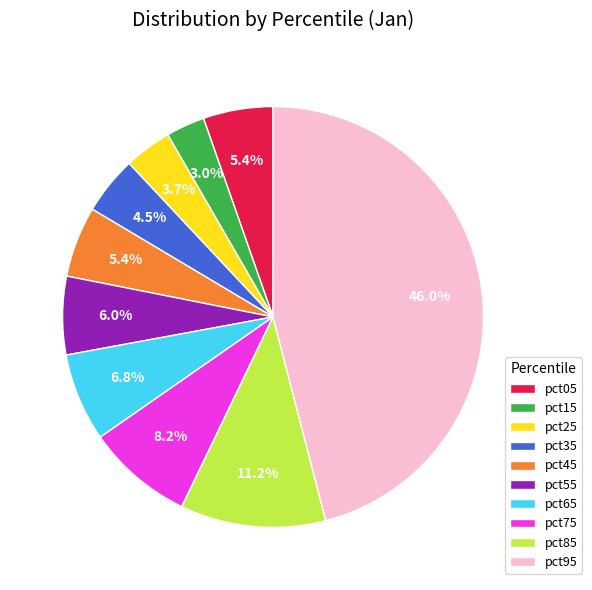

Is there a majority slice in this chart?

No